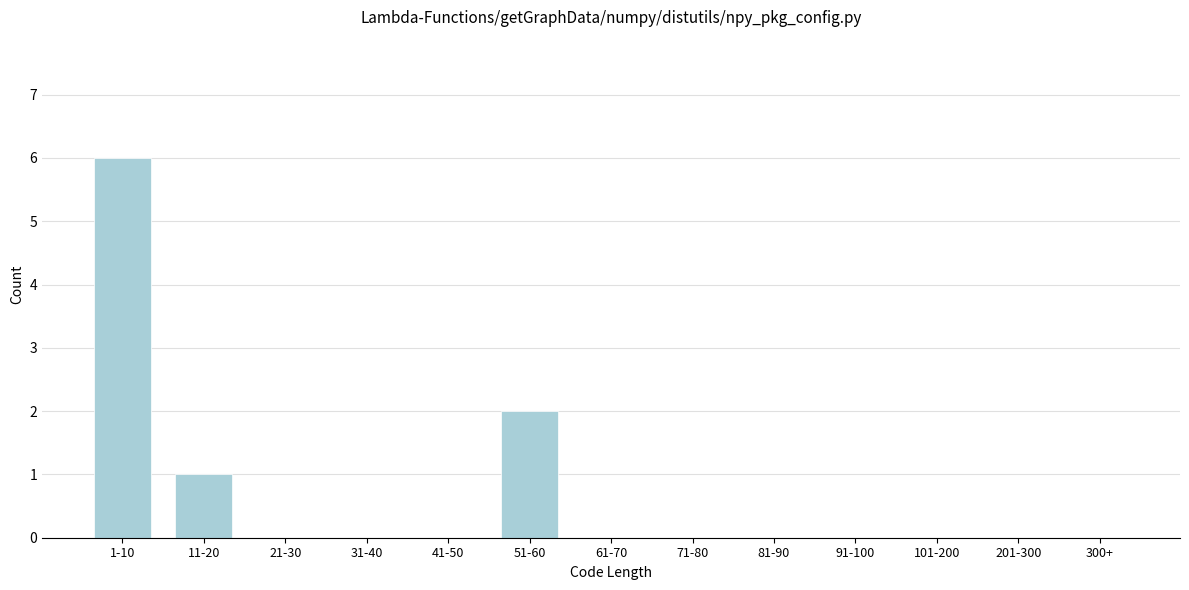

Reading right to left, transcribe all the data shown in this chart.

300+=0	201-300=0	101-200=0	91-100=0	81-90=0	71-80=0	61-70=0	51-60=2	41-50=0	31-40=0	21-30=0	11-20=1	1-10=6